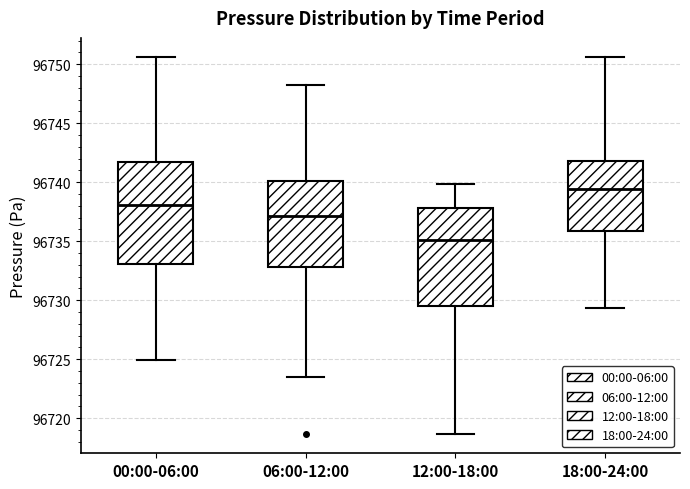

Where does the median line of the box for 00:00-06:00 sit on the y-axis? The values are not printed on the chart, so give them approximately, as read against the axis.

96738.0